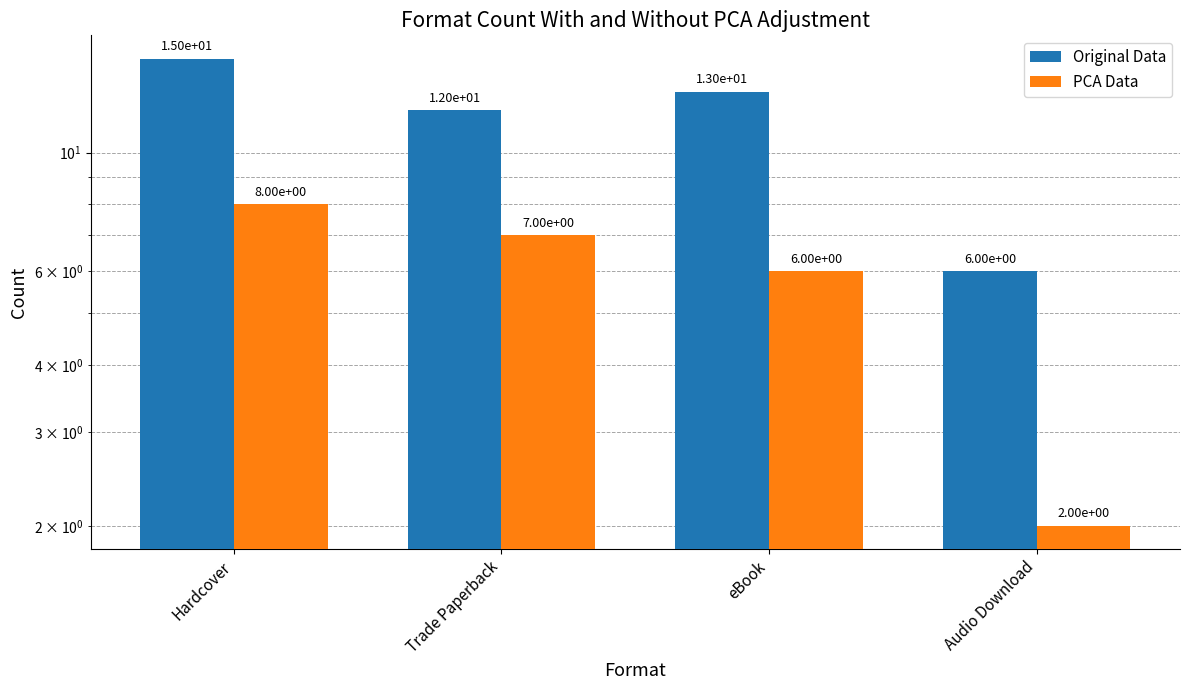

Is the value of PCA Data at eBook greater than the value of Original Data at Hardcover?

No